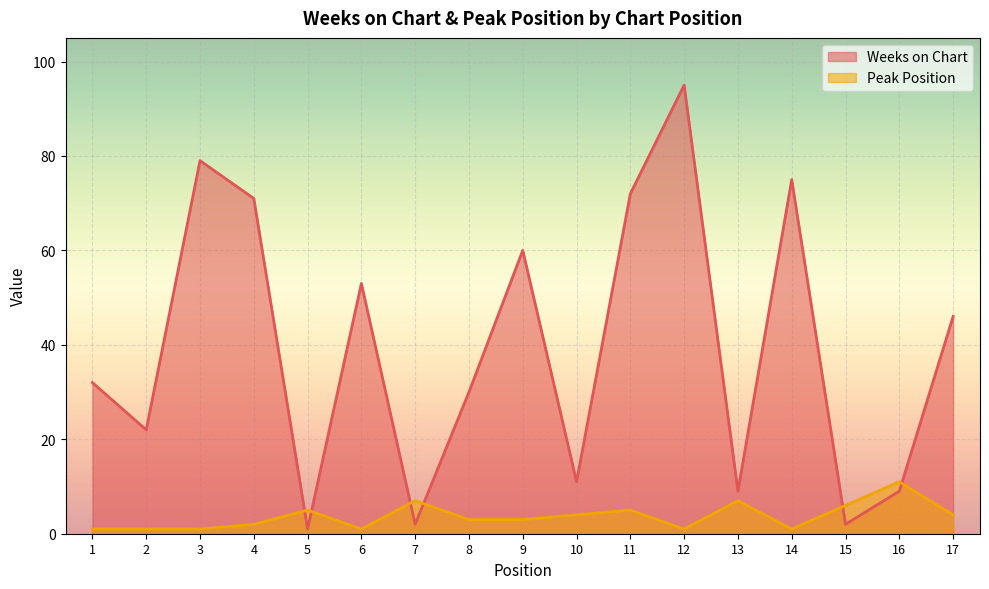

What is the value of the Peak Position point at the 9th from the left?

3